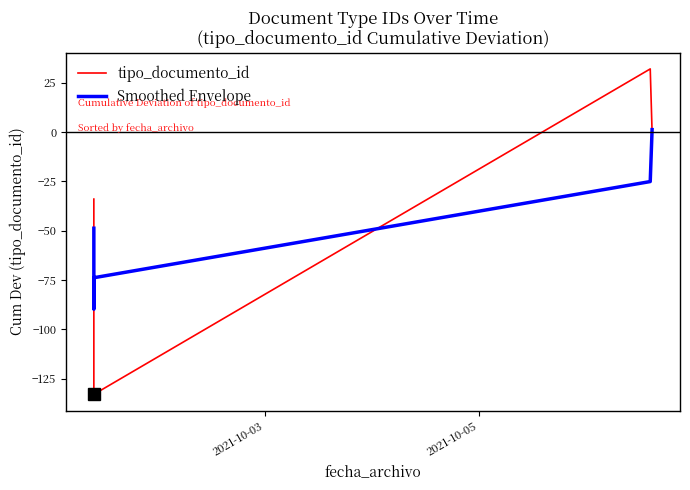

Count the tipo_documento_id values in the range -102 to 0.

4